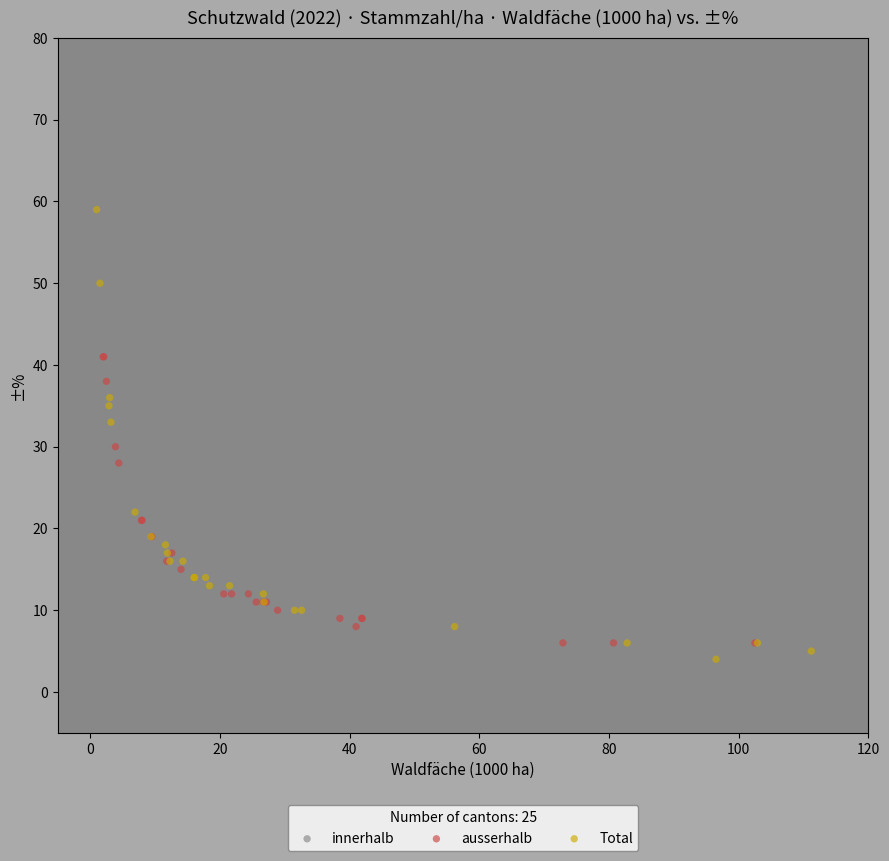

What are all the series names shown in the legend?

innerhalb, ausserhalb, Total